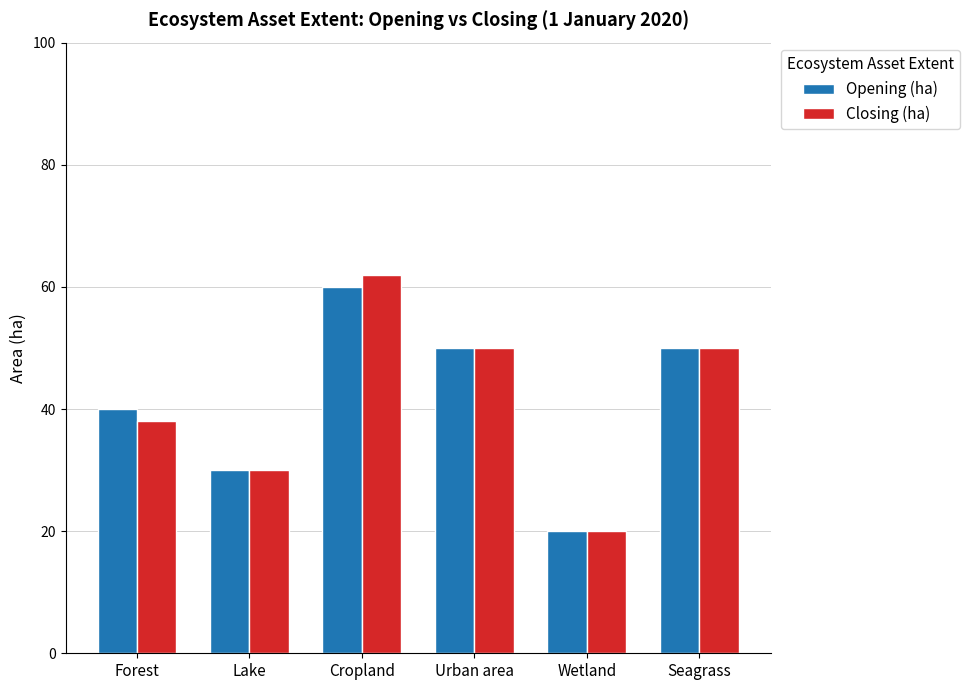

Is it true that Opening (ha) equals 41 at Lake?

False